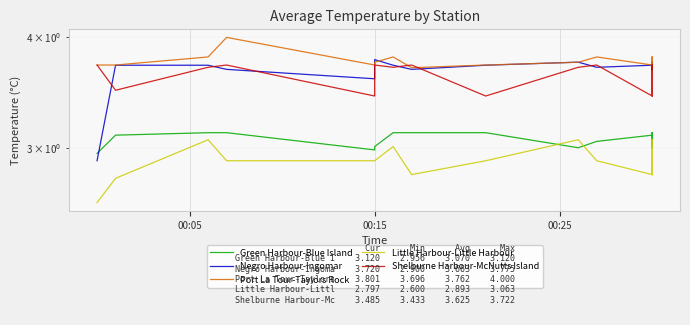

How many interior local peaks does the Green Harbour-Blue Island series have?

2